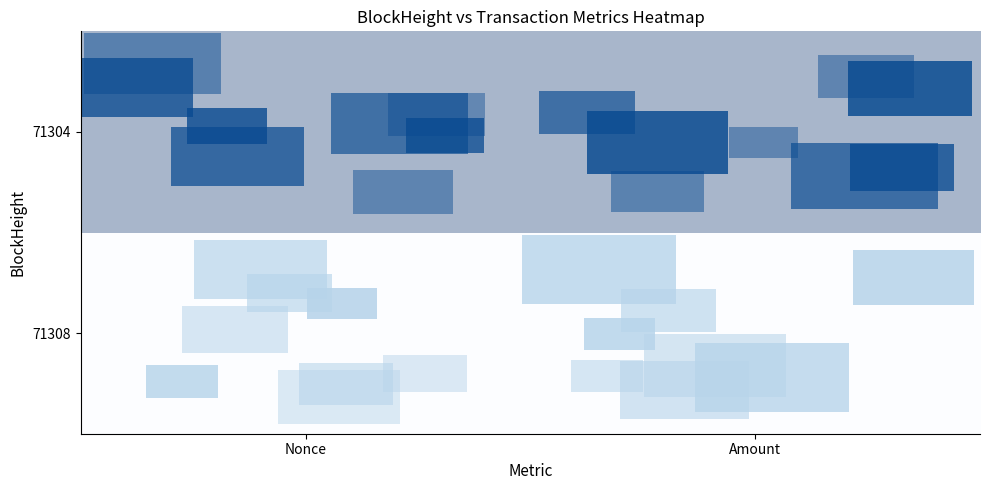

Reading left to right, list all the values displayed in this chart.

71308: Nonce=0	Amount=0
71304: Nonce=1	Amount=1